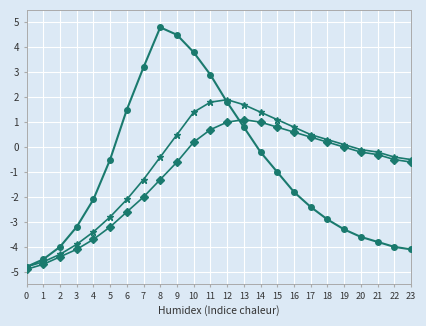

What is the difference between the highest and lowest values at 7?

5.2